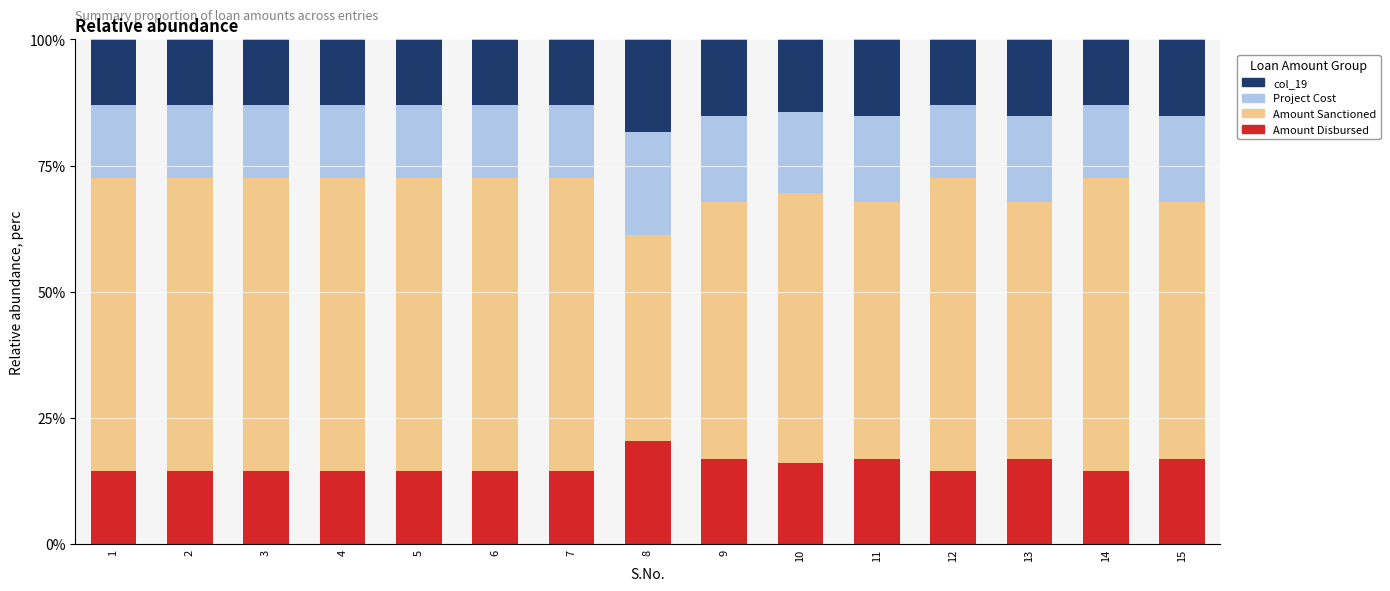

What is the maximum value for Amount Disbursed?

20.4